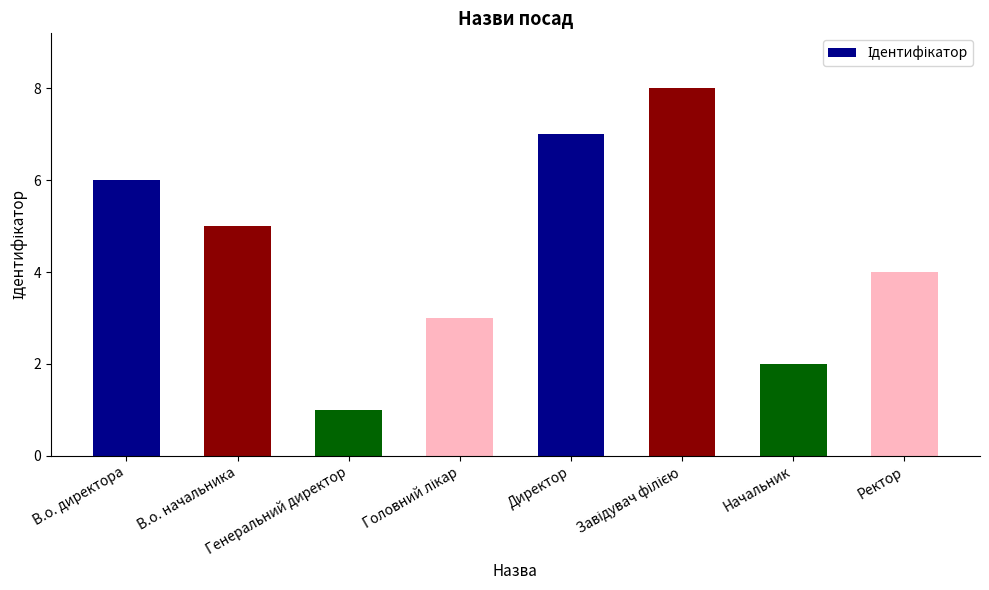

What is the greatest value displayed?

8